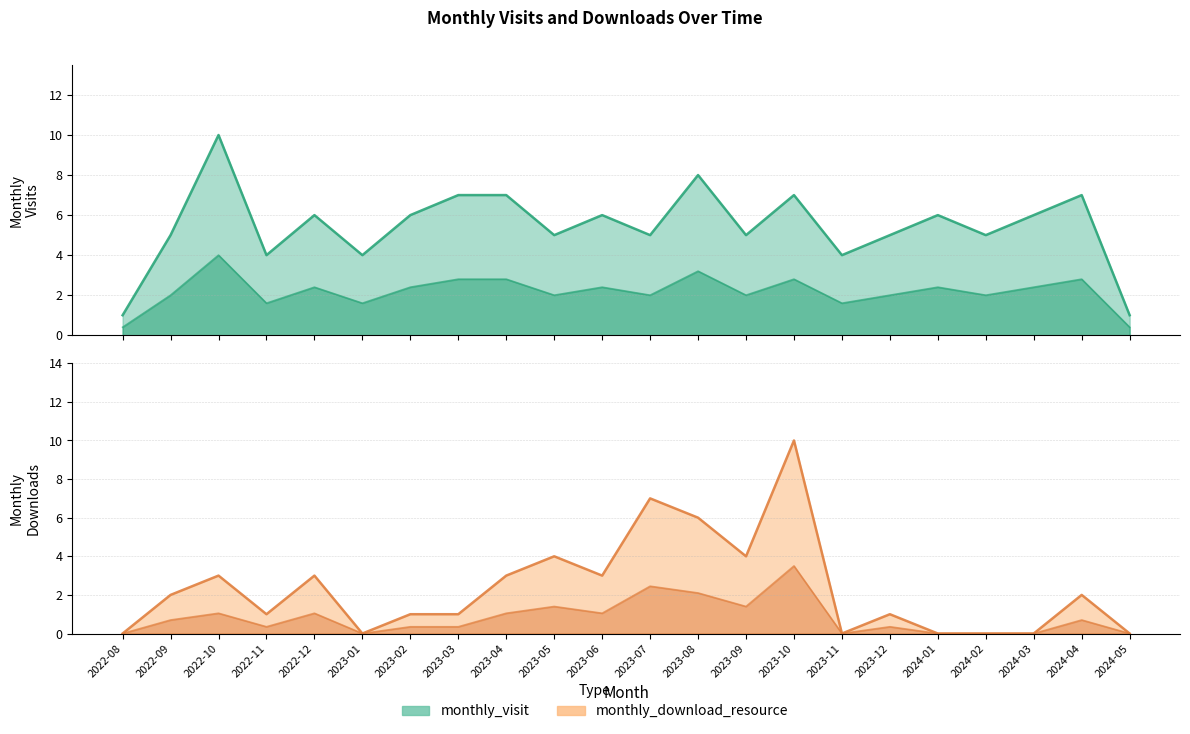

Rank the series at 2023-11 from highest to lowest value.

monthly_visit_line, monthly_visit_lower_line, monthly_download_resource_line, monthly_download_resource_lower_line